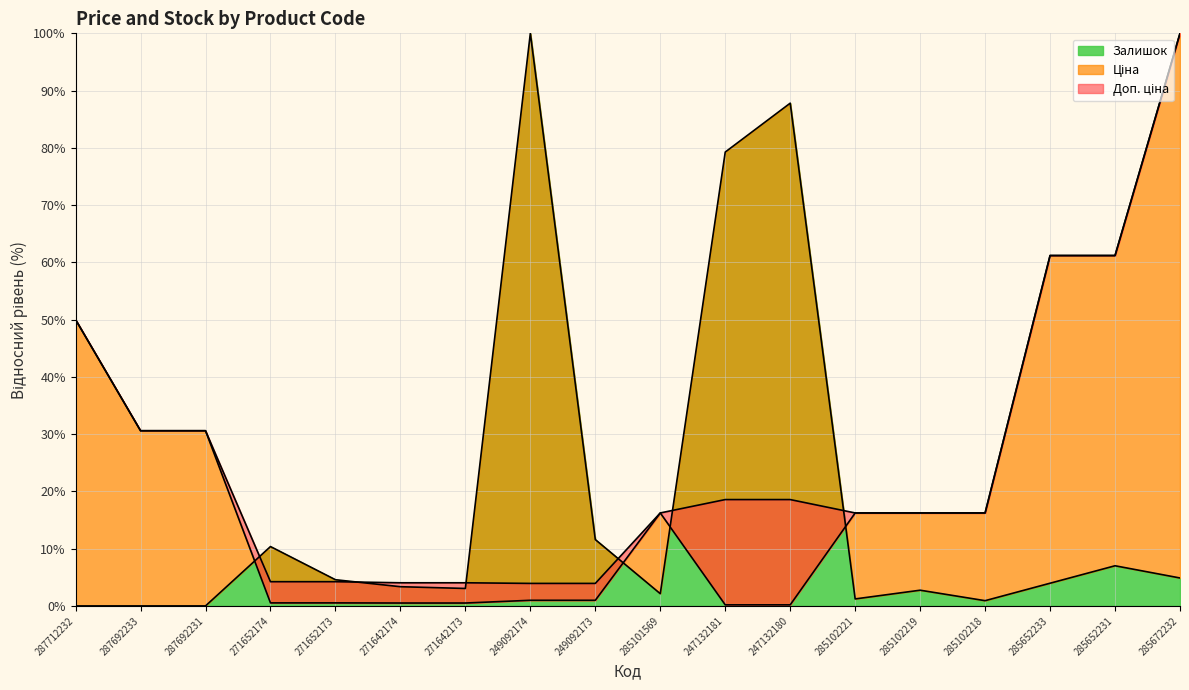

The value of Ціна at 271652173 is 0.9. True or false?

False